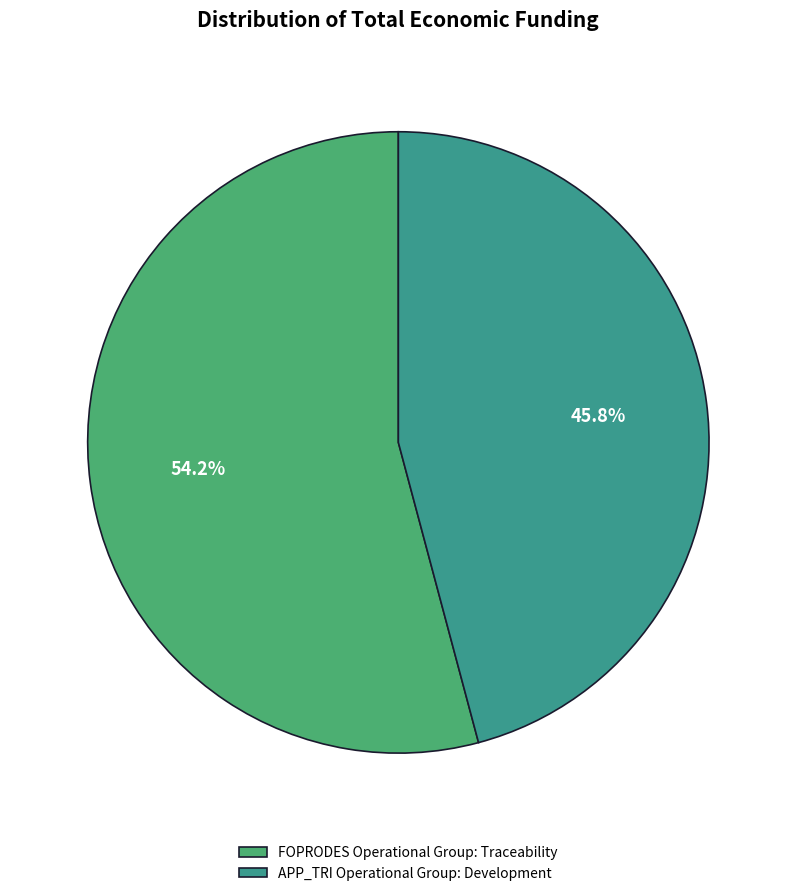

What percentage is the APP_TRI Operational Group: Development slice, to the nearest percent?

46%